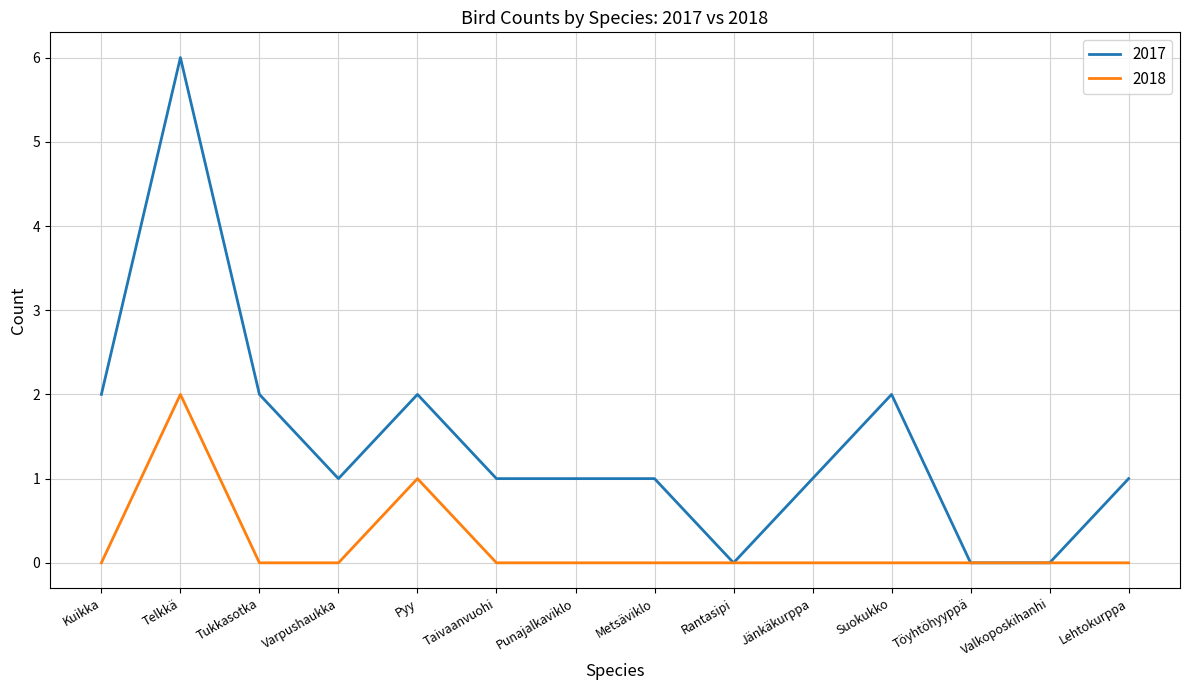

Which category has the highest value in the 2017 series?

Telkkä